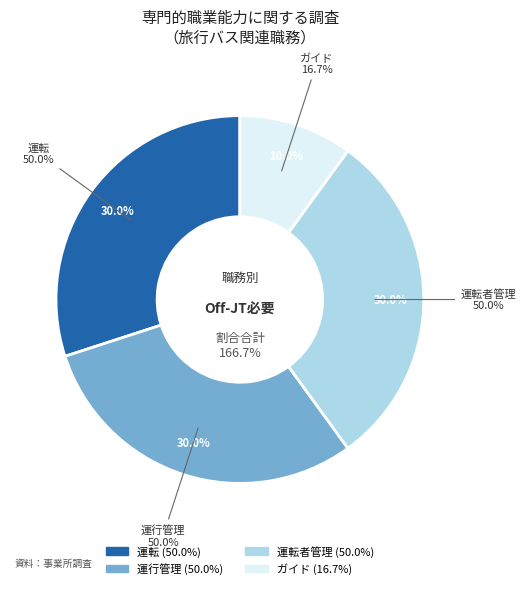

Which category has the smallest portion of the pie?

ガイド